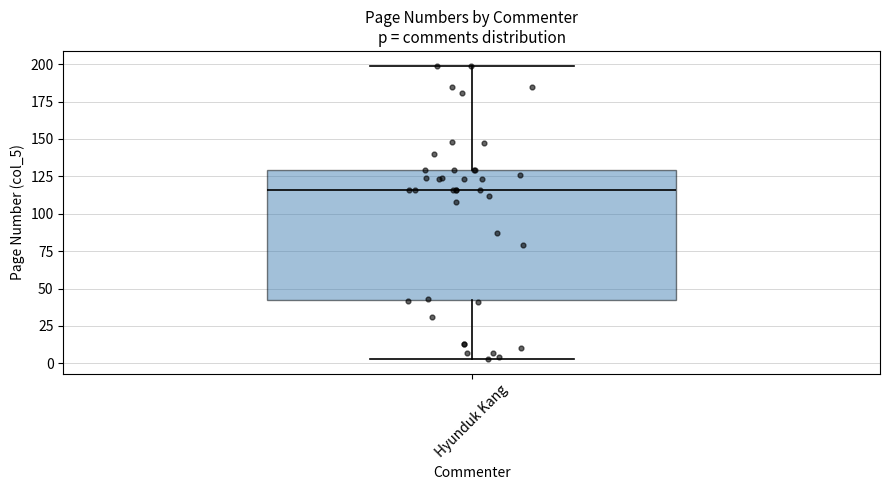

Transcribe this box plot: give where the median line is, the range the box spans, and where the two whiskers end, as read against the y-axis. The values are not printed on the chart, so give them approximately, as read against the axis.

median 115, box 45 to 130, whiskers 5 to 200